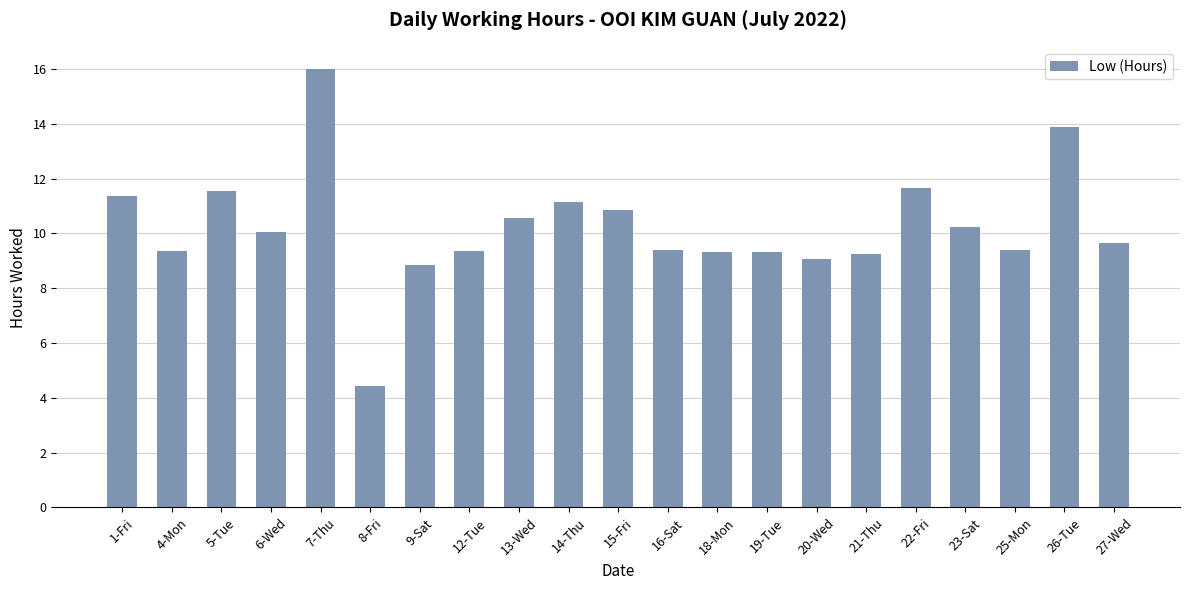

Count the number of categories in the chart.

21